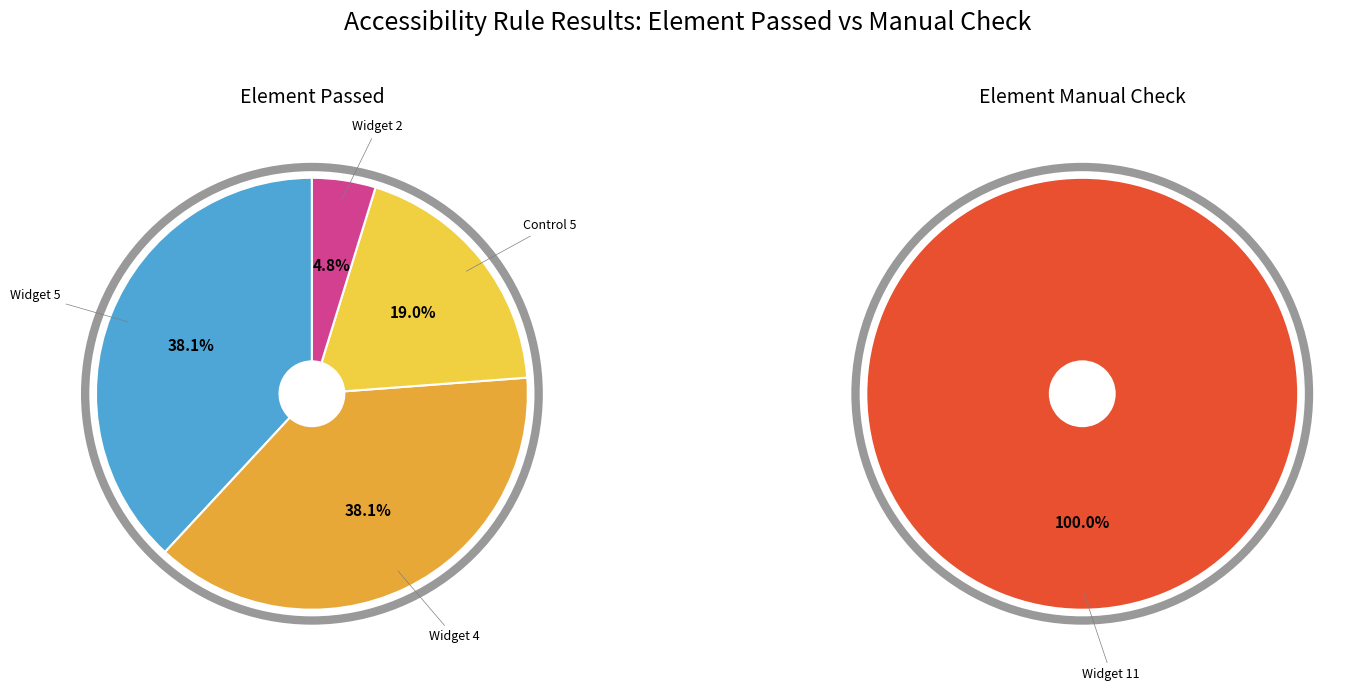

Does any single category account for the majority?

No